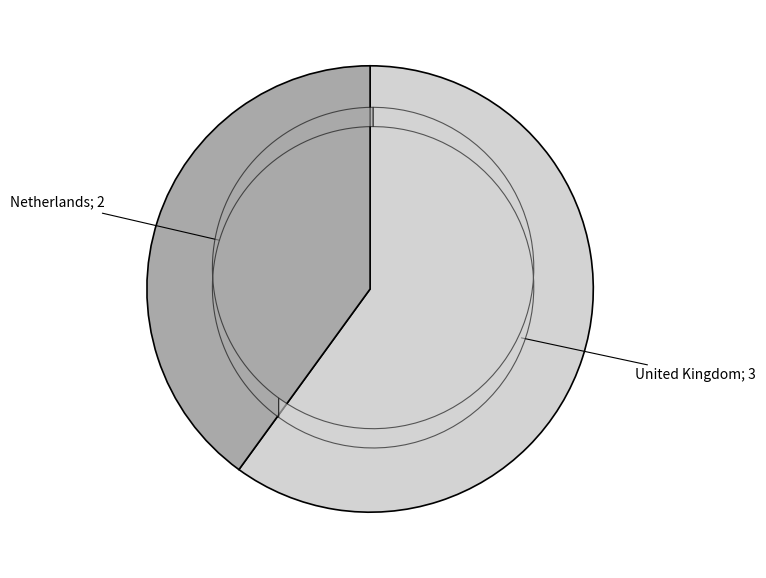

Does any single category account for the majority?

Yes